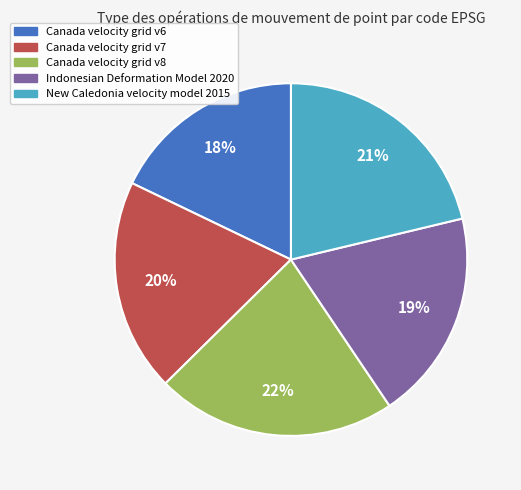

Count the number of slices in the pie.

5